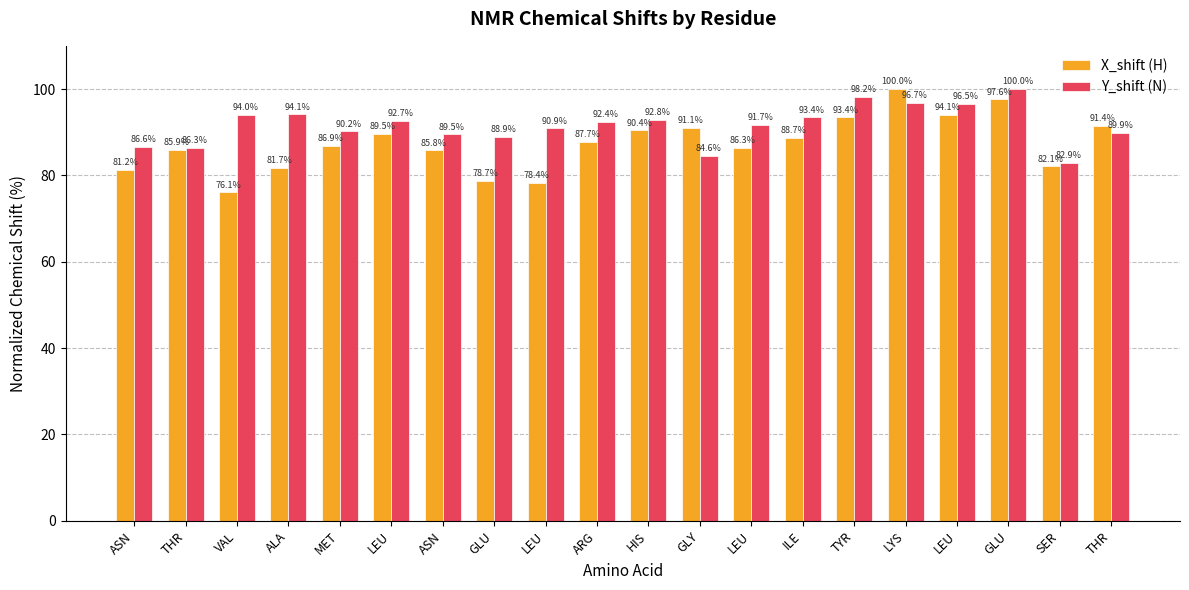

The value of X_shift (H) at HIS is 41.3. True or false?

False